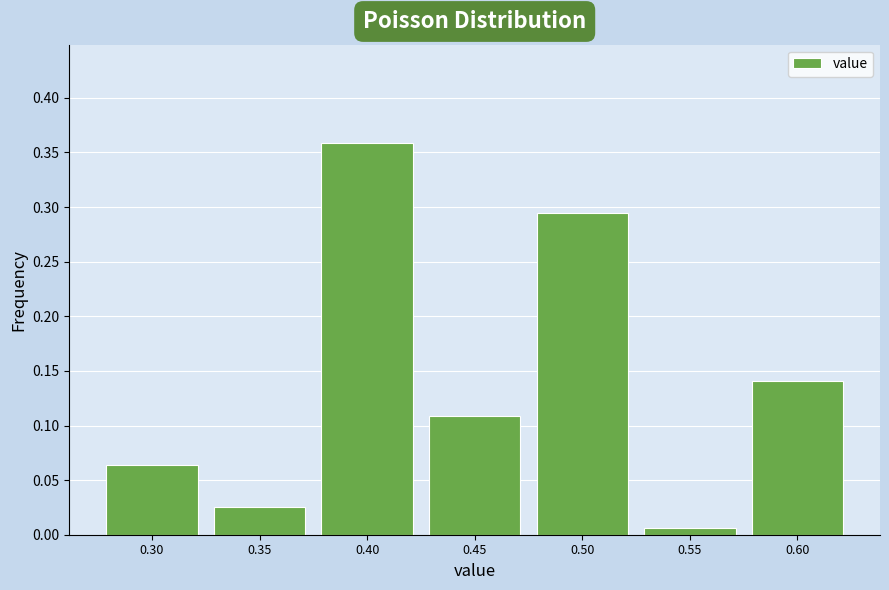

Reading left to right, transcribe this chart: for each bar, give the range it covers on the x-axis and its height. The values are not printed on the chart, so give them approximately, as read against the axis.

0.275 to 0.325: 0.065
0.325 to 0.375: 0.025
0.375 to 0.425: 0.360
0.425 to 0.475: 0.110
0.475 to 0.525: 0.295
0.525 to 0.575: 0.005
0.575 to 0.625: 0.140